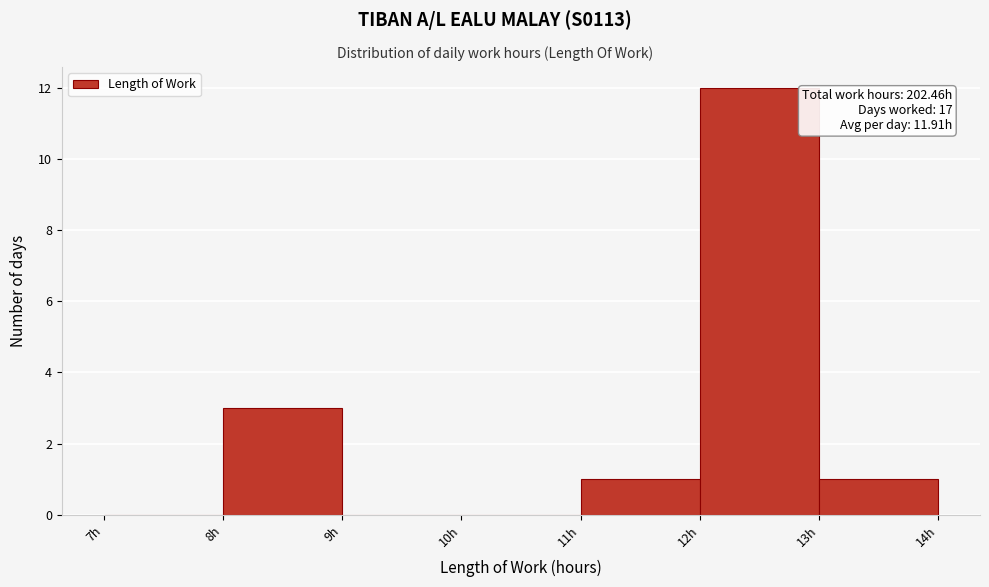

Over which range of the x-axis is the bar tallest?

12 to 13